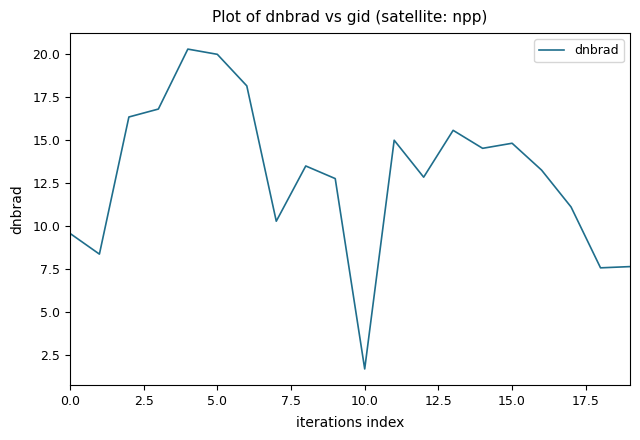

What is the minimum value shown in the chart?

1.7